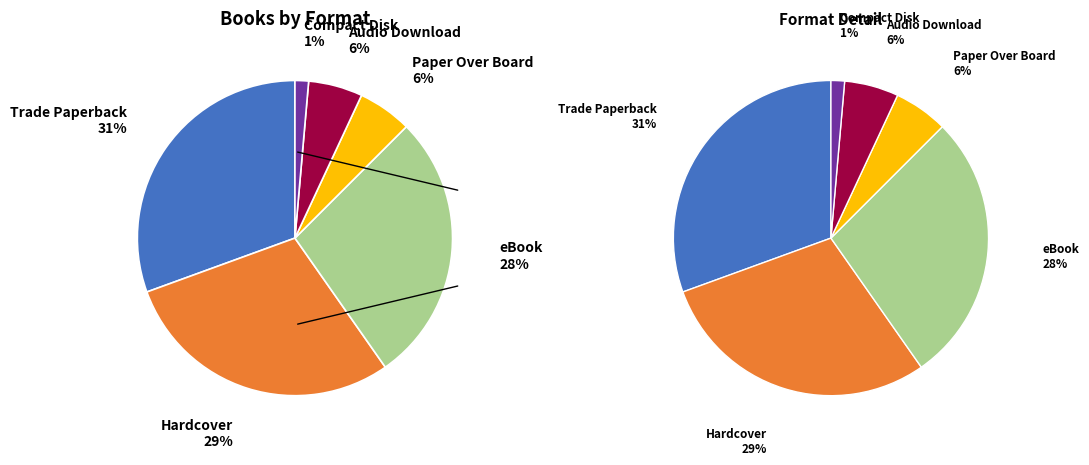

Which slice is the smallest?

Compact Disk